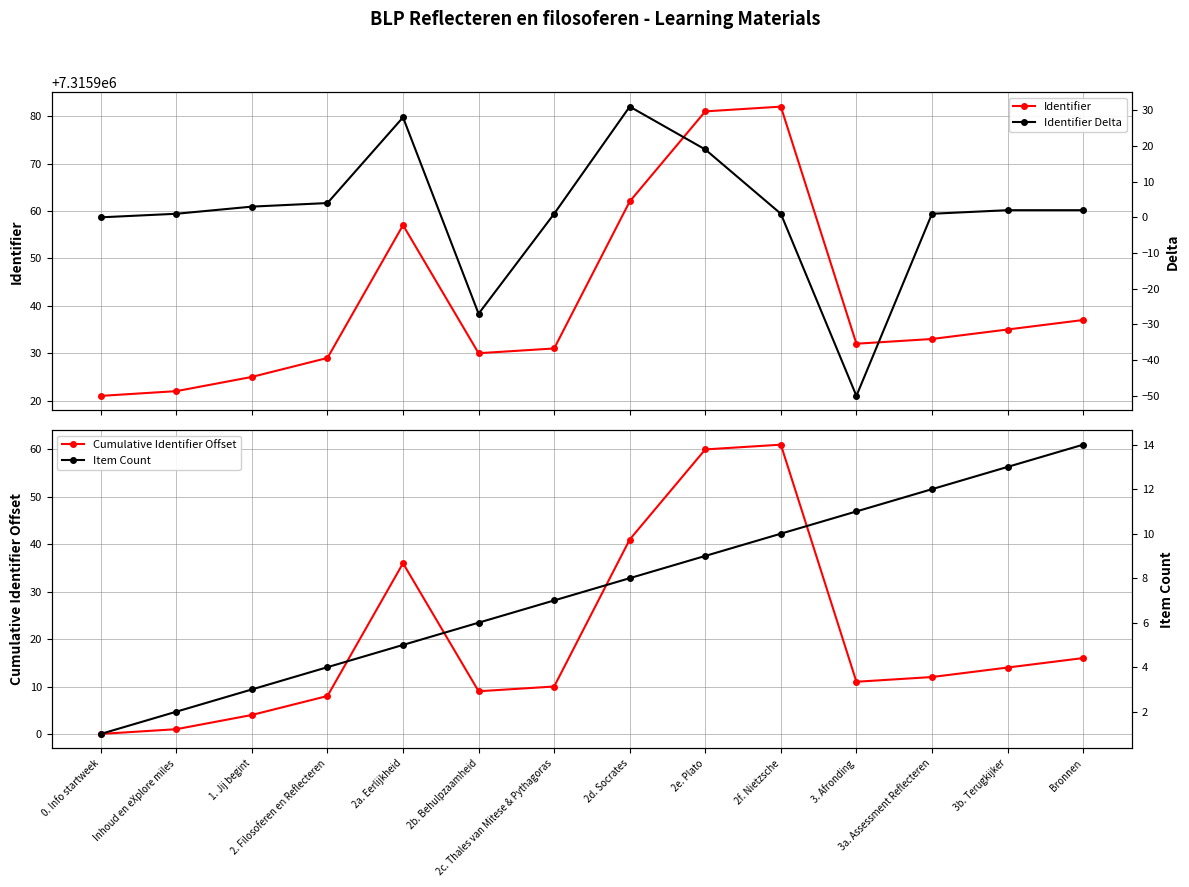

The value of Identifier Delta at 3b. Terugkijker is 2. True or false?

True